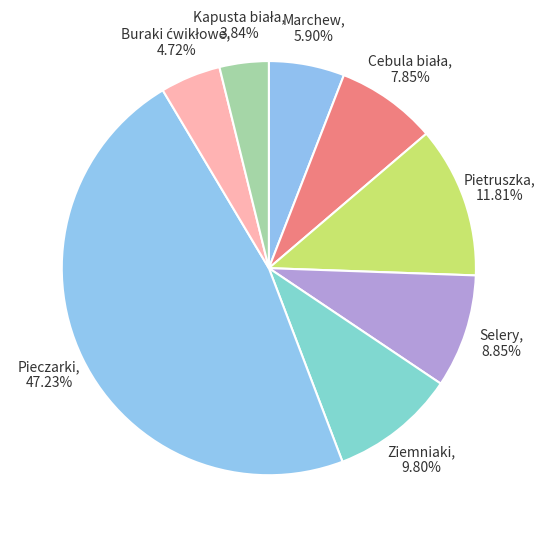

Is it true that Selery is 1% of the pie?

False